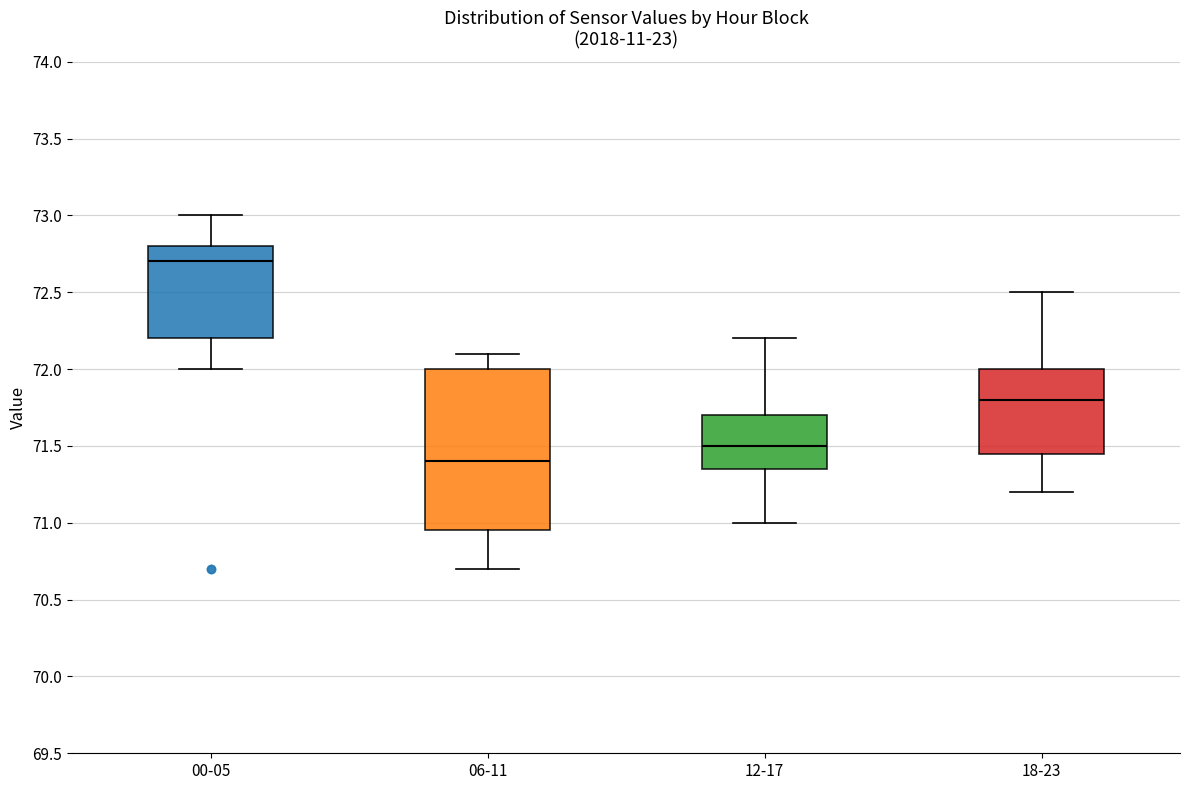

Which box is the tallest, from its lower edge to its upper edge?

06-11